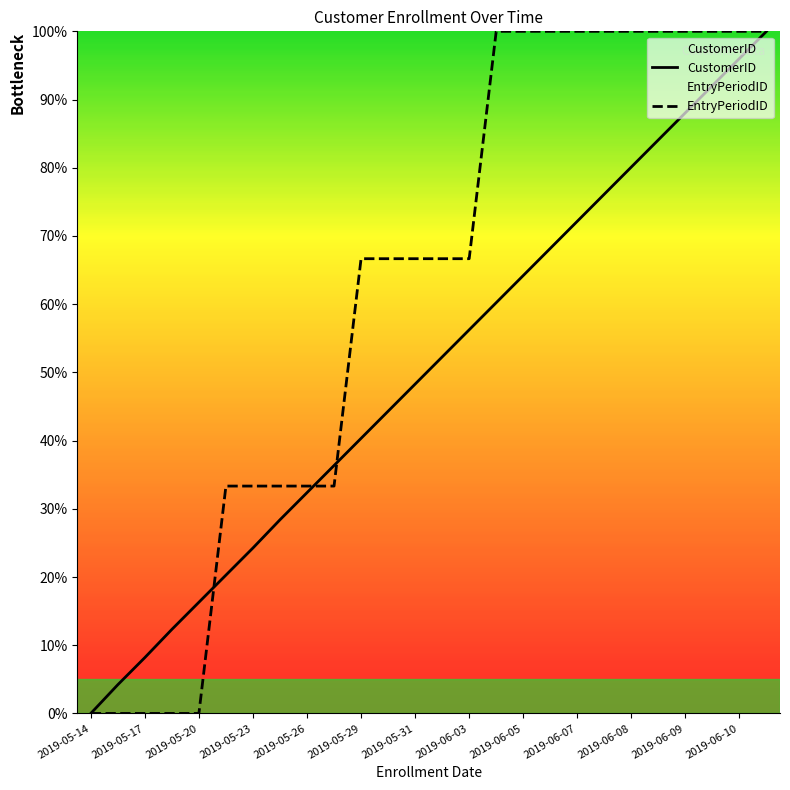

Between 2019-05-14 and 25, which series saw the biggest shift?

CustomerID